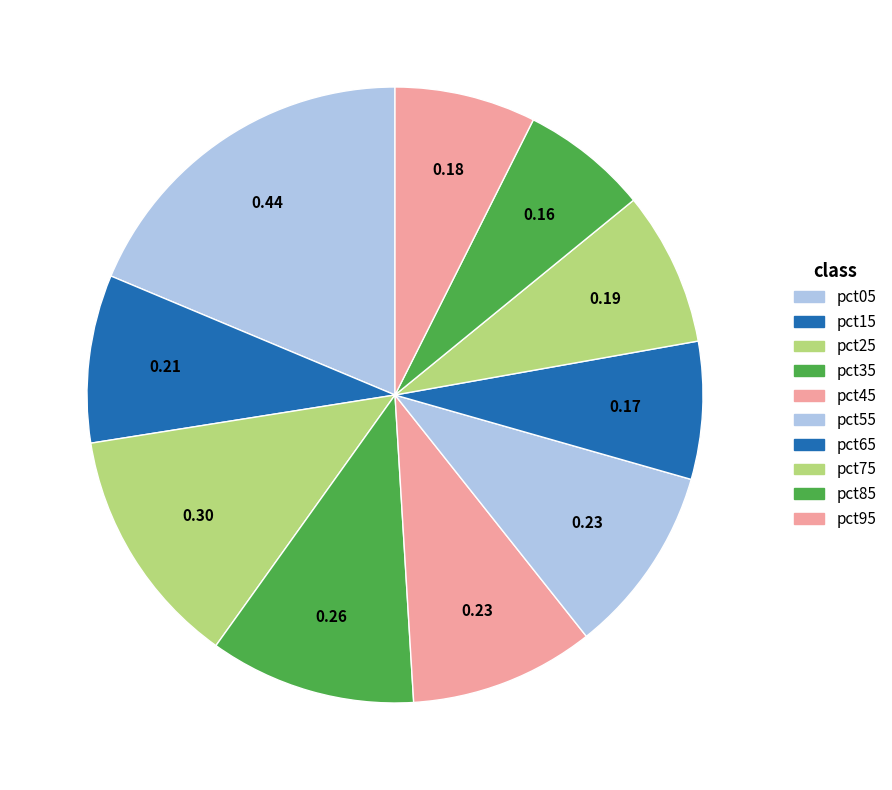

Count the number of slices in the pie.

10